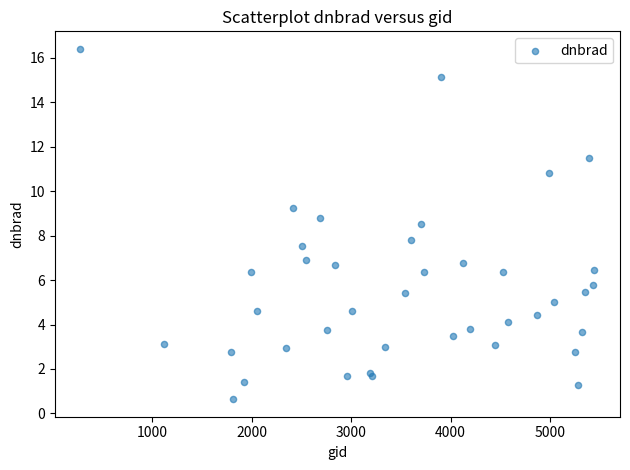

What Y value in the scatter plot is closest to 8?

7.8